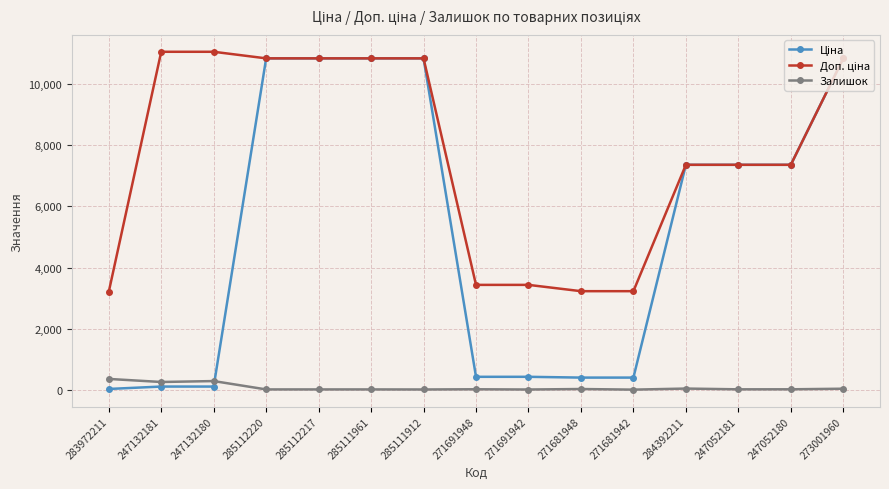

How many lines are shown in the chart?

3